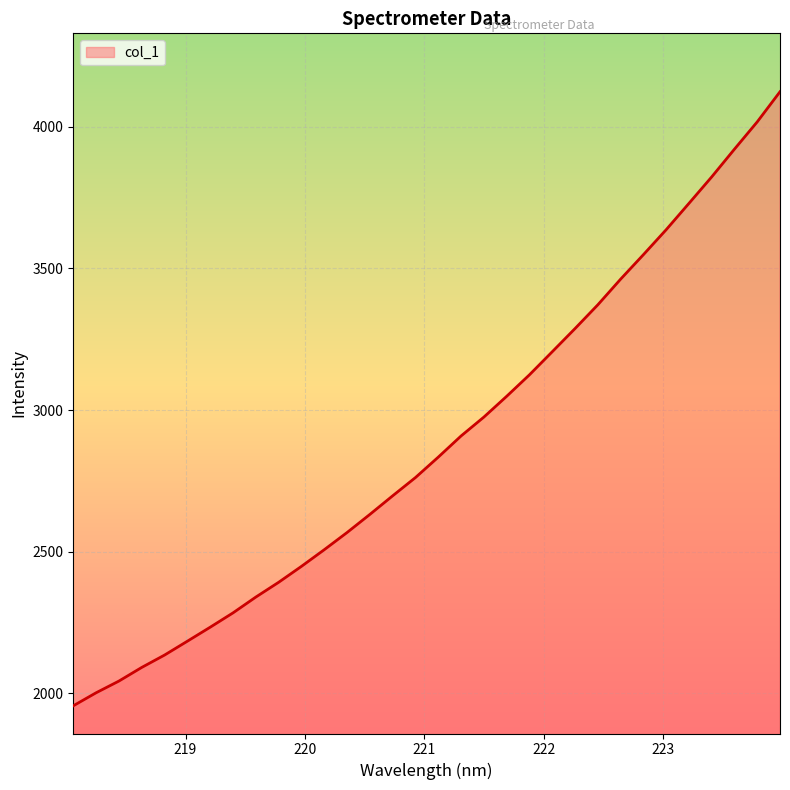

What is the minimum value shown in the chart?

1955.8